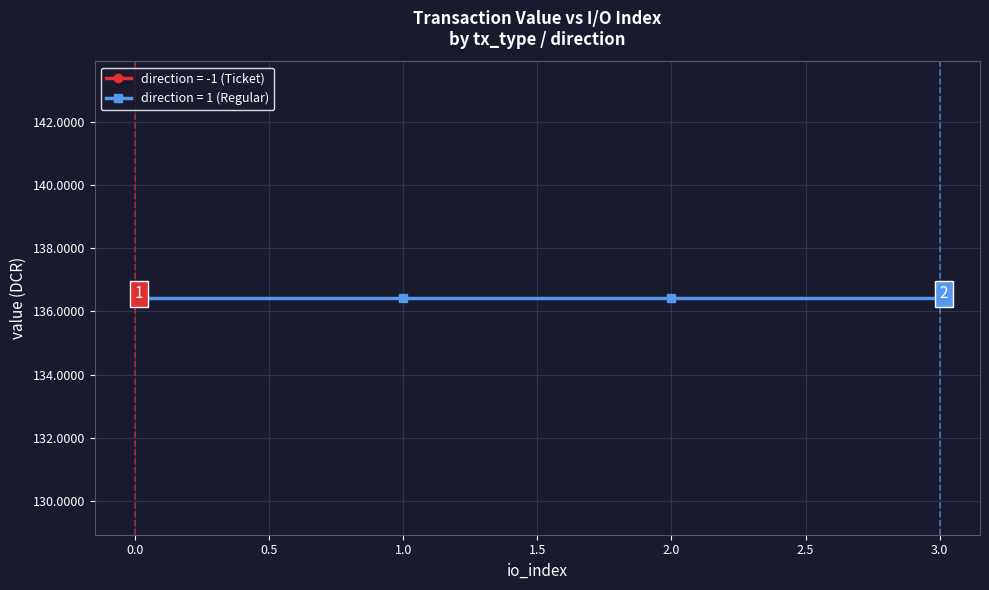

Reading left to right, list all the values displayed in this chart.

io_index: 0=0.0	1=0.0	2=0.0	3=0.0	4=0.0	5=1.0	6=2.0	7=3.0
value: 0=136.4	1=136.4	2=136.4	3=136.4	4=136.4	5=136.4	6=136.4	7=136.4